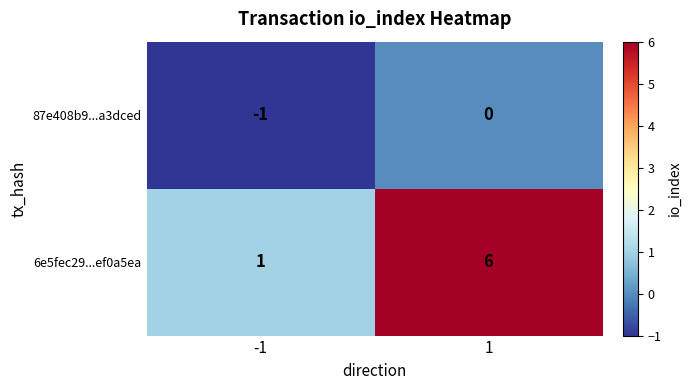

How many distinct data groups are displayed?

2